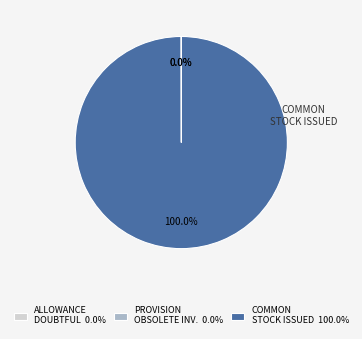

To the nearest percent, what is the average slice percentage?

33%